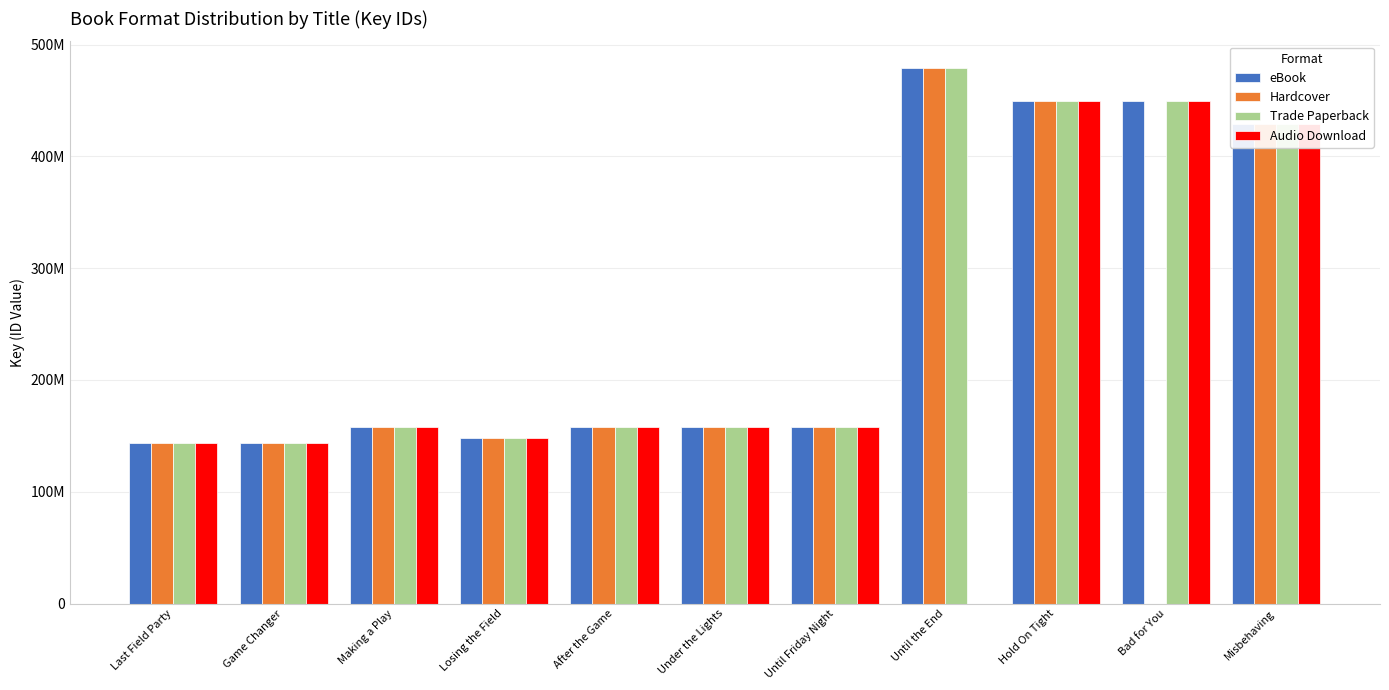

At how many categories does at least one series exceed 360254918?

4